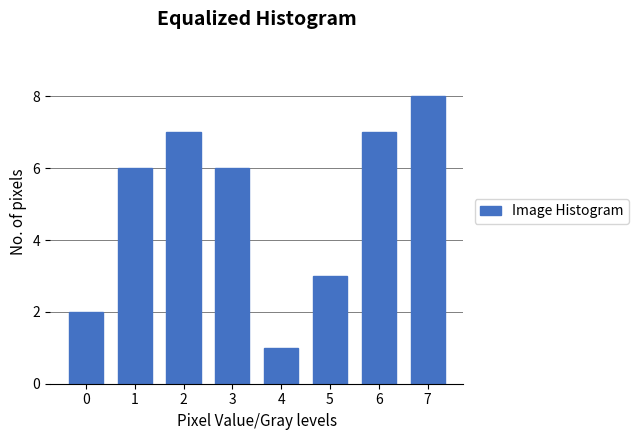

Reading right to left, transcribe all the data shown in this chart.

7=8	6=7	5=3	4=1	3=6	2=7	1=6	0=2